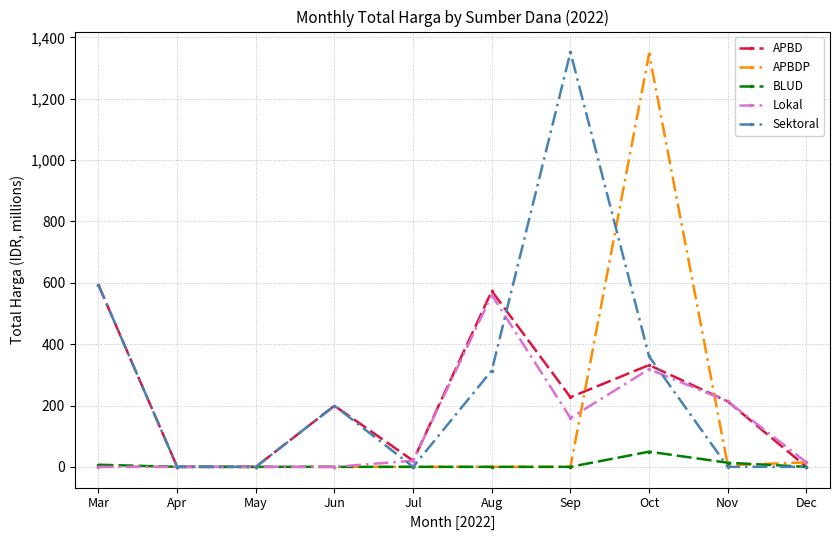

What is the difference between the maximum and minimum values in the APBDP series?

1346.9